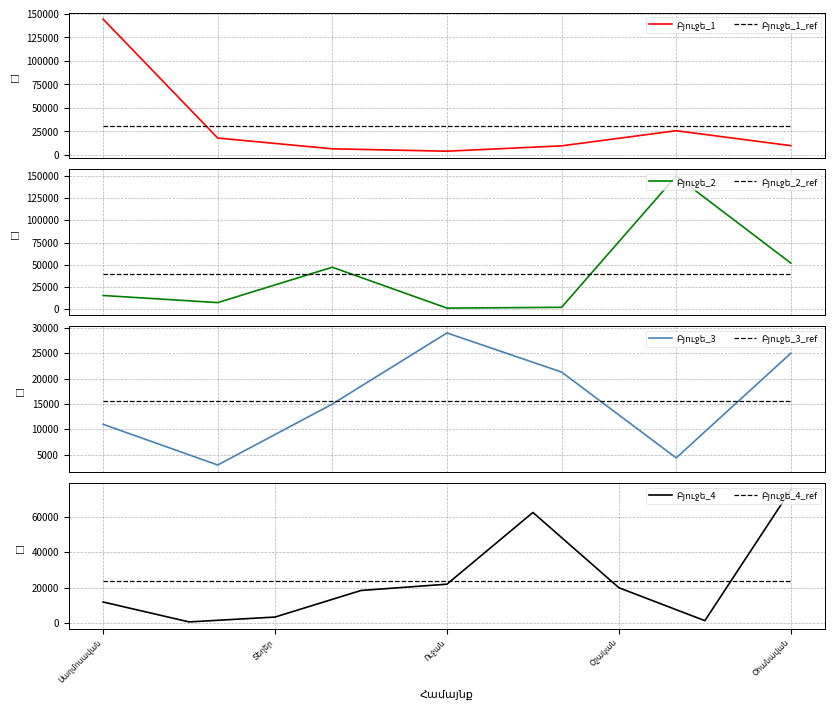

Reading left to right, extract all data points from this chart.

144500.0	18000.0	6542.2	4000.0	9700.0	25800.0	9900.0	15500.0	7500.0	47310.0	1297.2	2200.0	150000.0	52000.0	11019.5	3000.0	15000.0	29000.0	21300.0	4400.0	25000.0	12000.0	800.0	3536.0	18464.8	22000.0	62300.0	20000.0	1500.0	75000.0